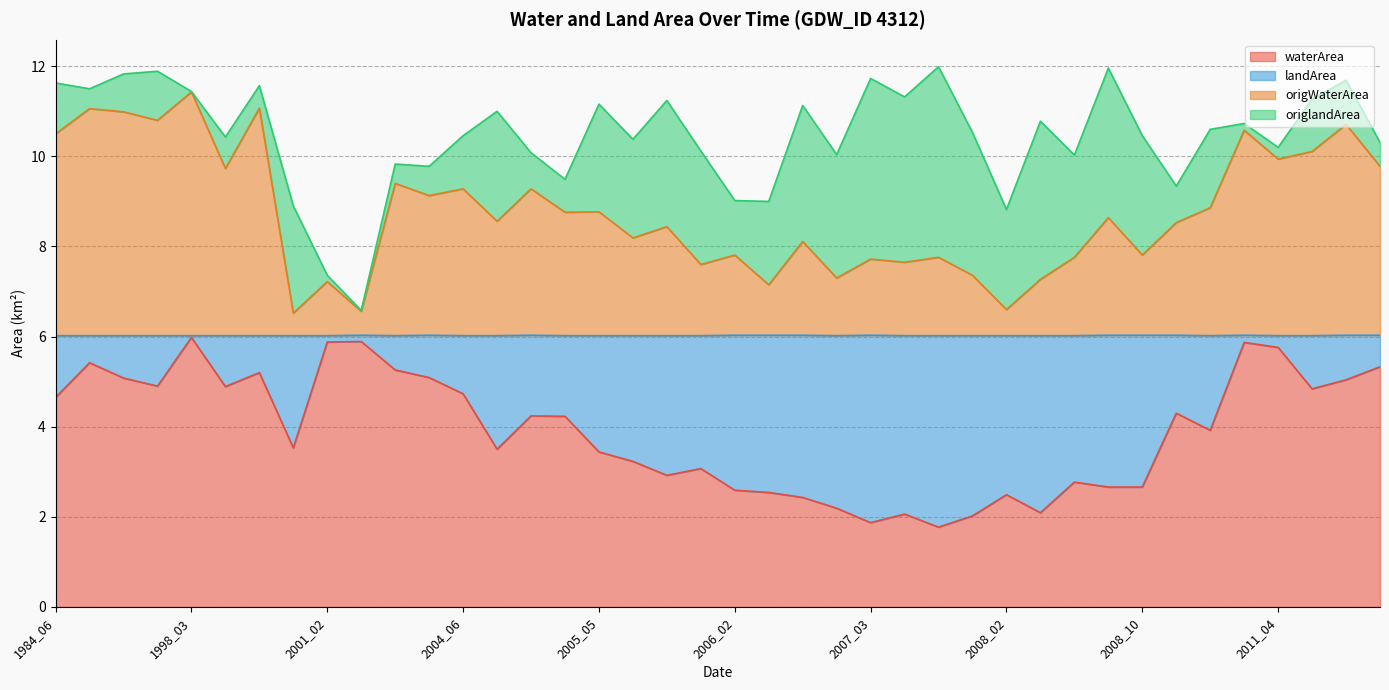

Is it true that waterArea equals 1.8 at 2005_05?

False